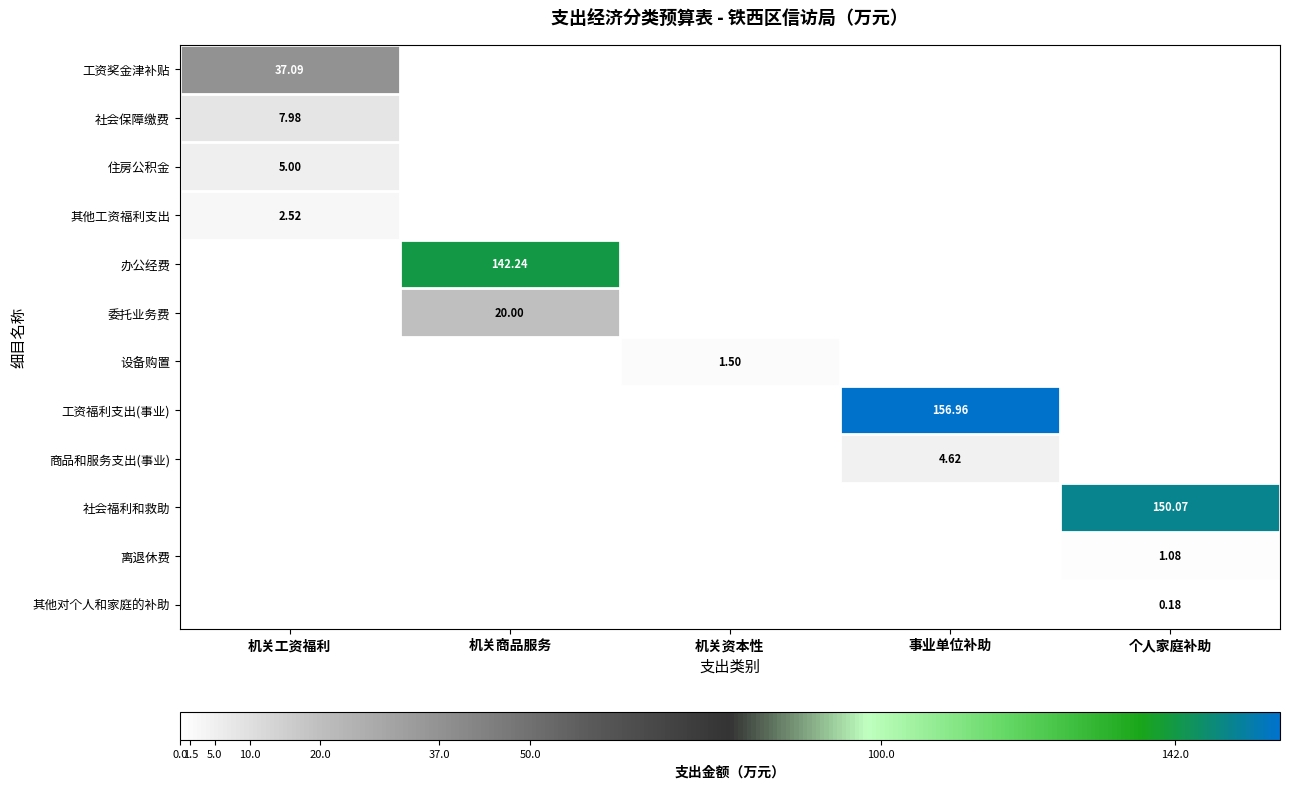

At which category is the sum across all series the highest?

机关商品服务